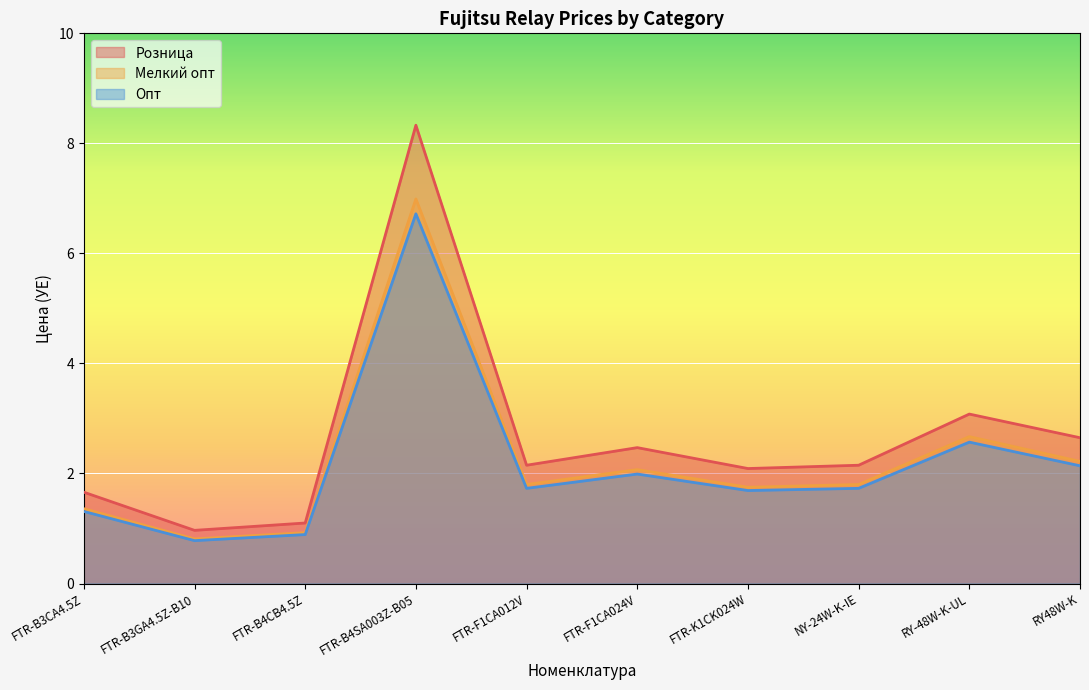

What is the value of the Мелкий опт point at the 3rd from the left?

0.9